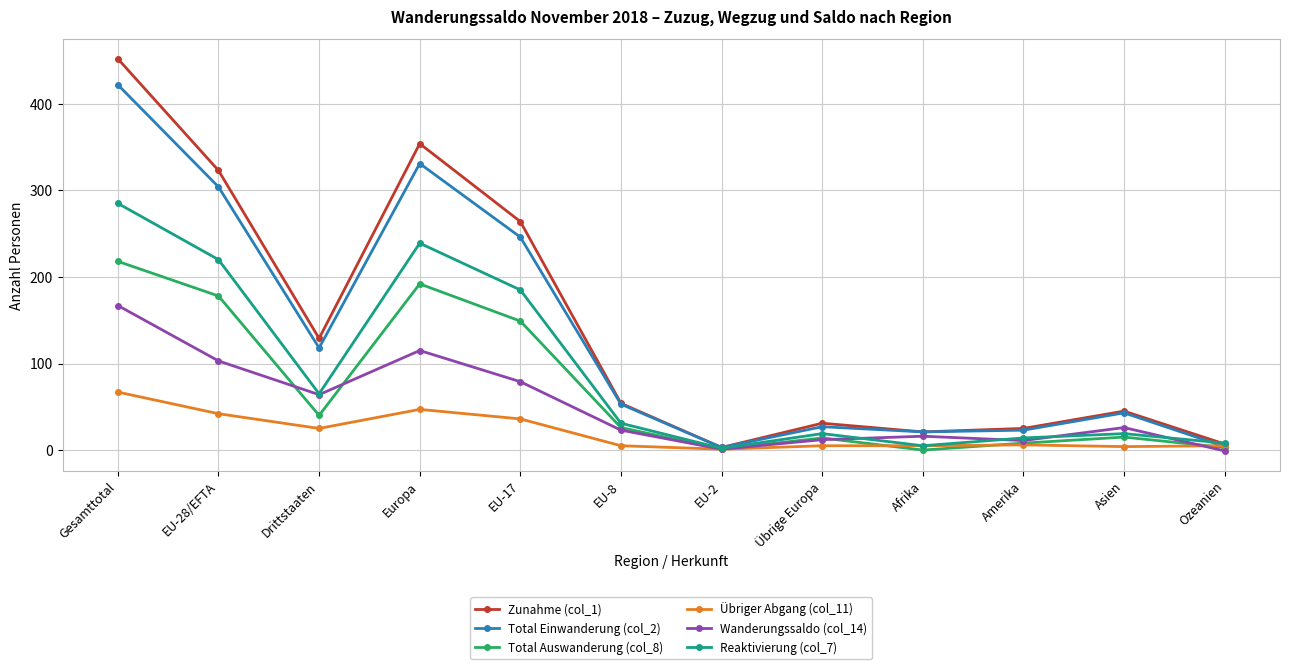

How many series are shown in this chart?

6